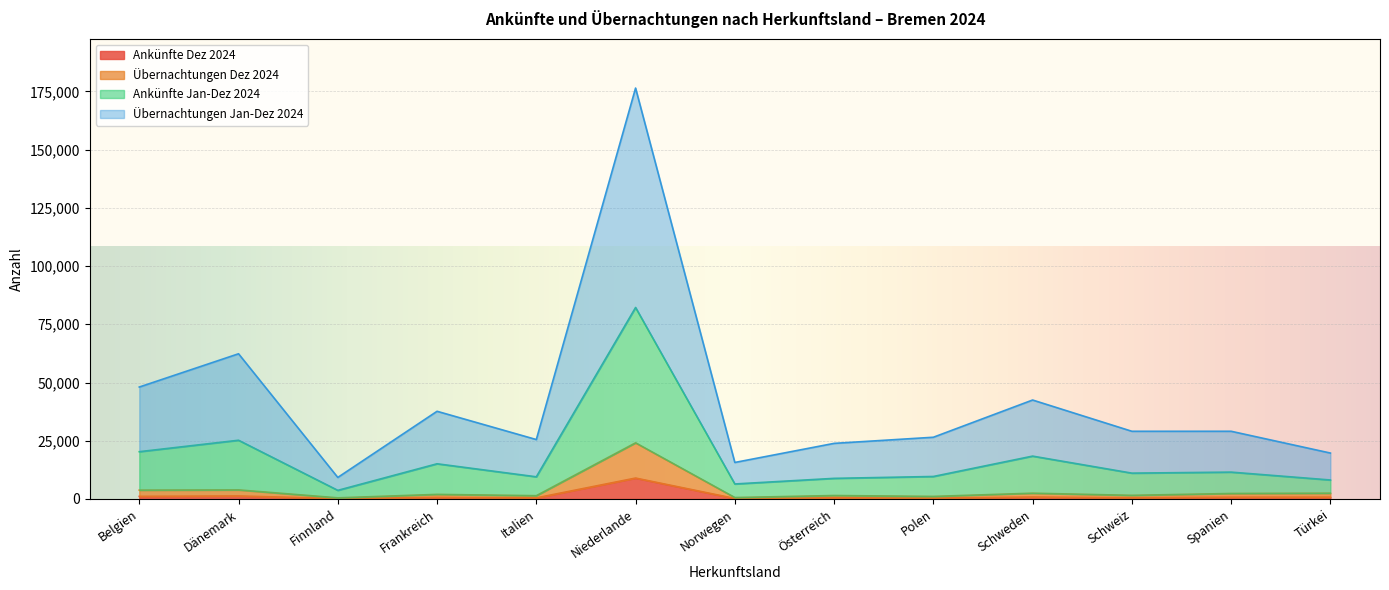

At which category is the sum across all series the highest?

Niederlande